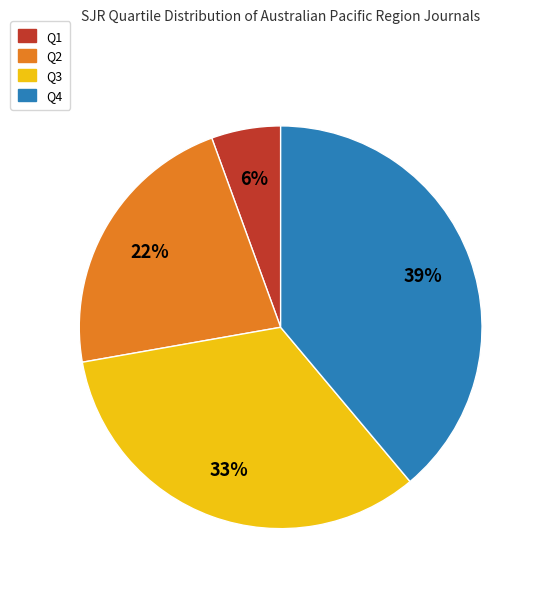

Count the number of slices in the pie.

4